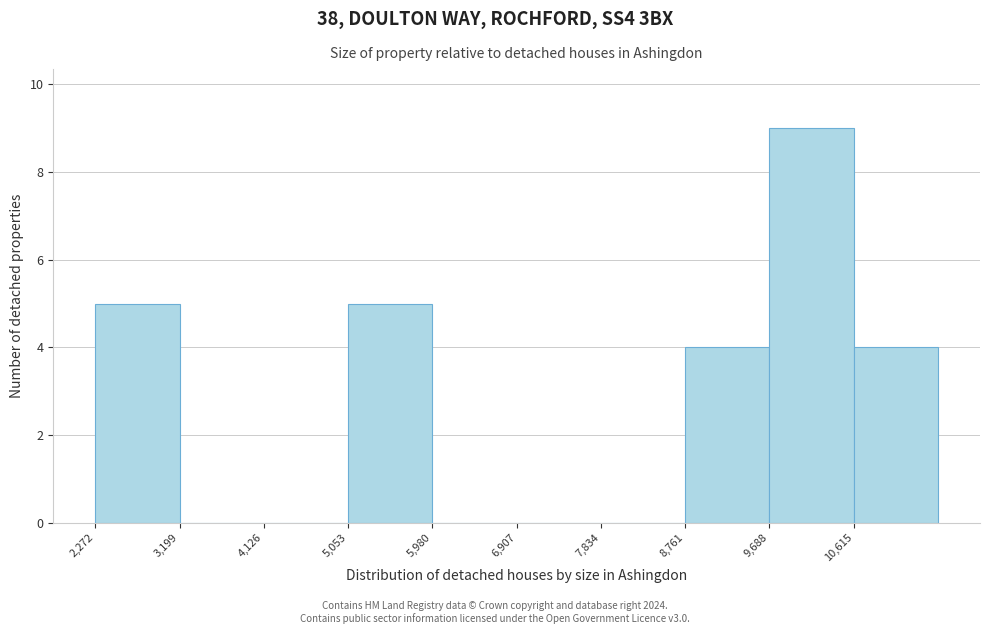

Reading left to right, transcribe this chart: for each bar, give the range it covers on the x-axis and its height. Neither the bar edges nor the heights are printed on the chart, so give them approximately, as read against the axes.

2300 to 3200: 5
3200 to 4100: 0
4100 to 5100: 0
5100 to 6000: 5
6000 to 6900: 0
6900 to 7800: 0
7800 to 8800: 0
8800 to 9700: 4
9700 to 10600: 9
10600 to 11500: 4